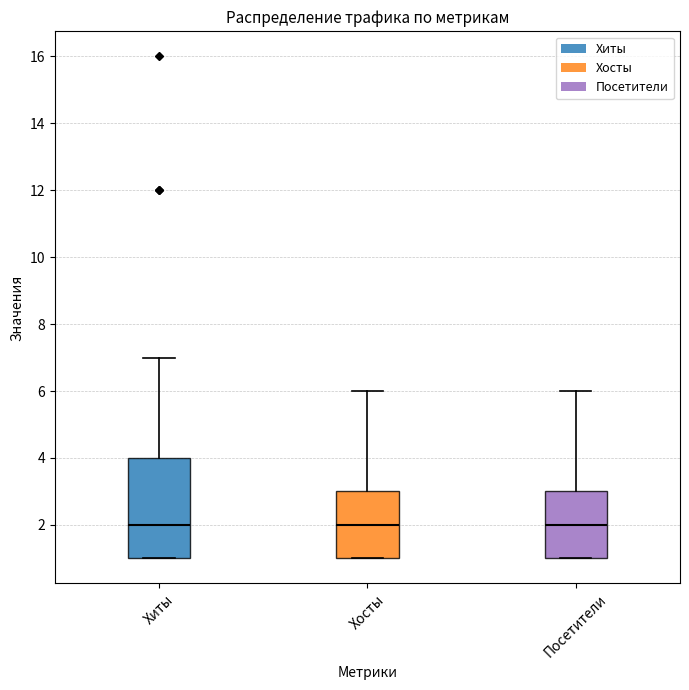

Reading left to right, read every box against the y-axis: the position of its median line, the range the box covers, and the ends of its whiskers. The values are not printed on the chart, so give them approximately, as read against the axis.

Хиты: median 2, box 1 to 4, whiskers 1 to 7
Хосты: median 2, box 1 to 3, whiskers 1 to 6
Посетители: median 2, box 1 to 3, whiskers 1 to 6